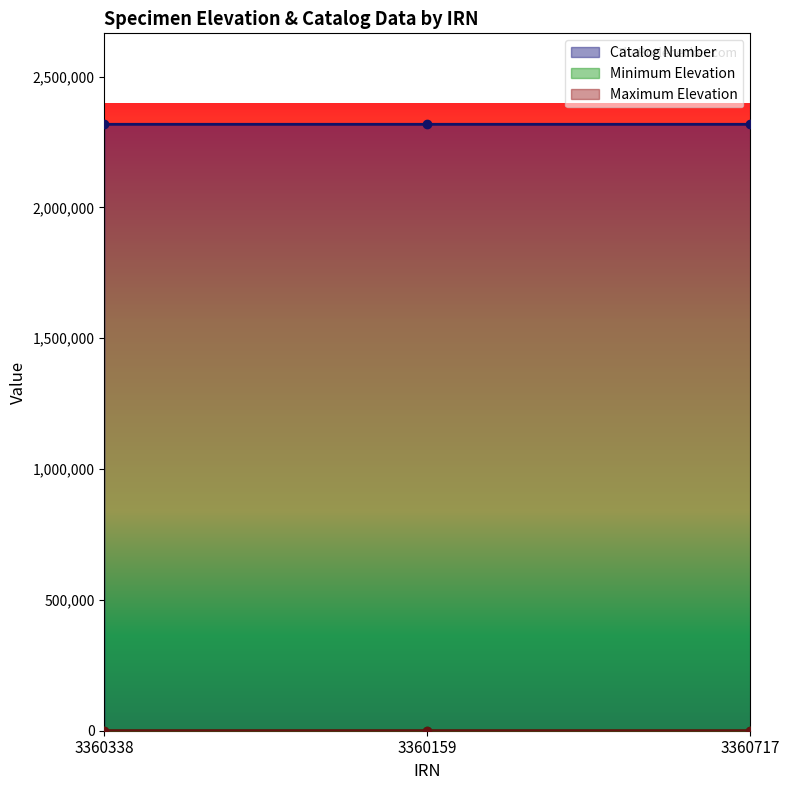

What is the difference between the maximum and minimum values in the Catalog Number series?

7